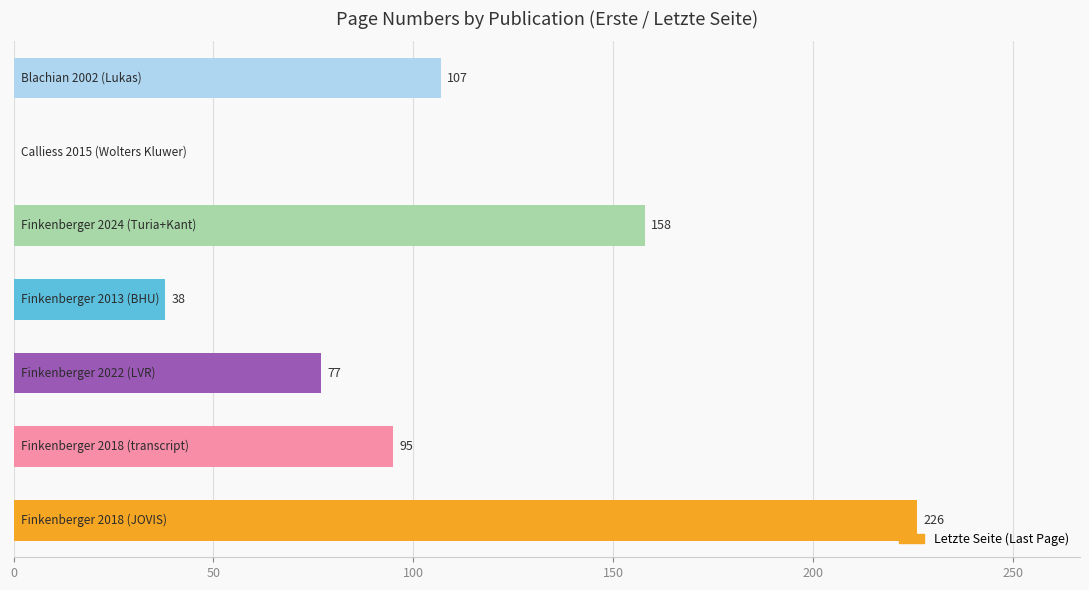

How many values are between 38 and 158?

5